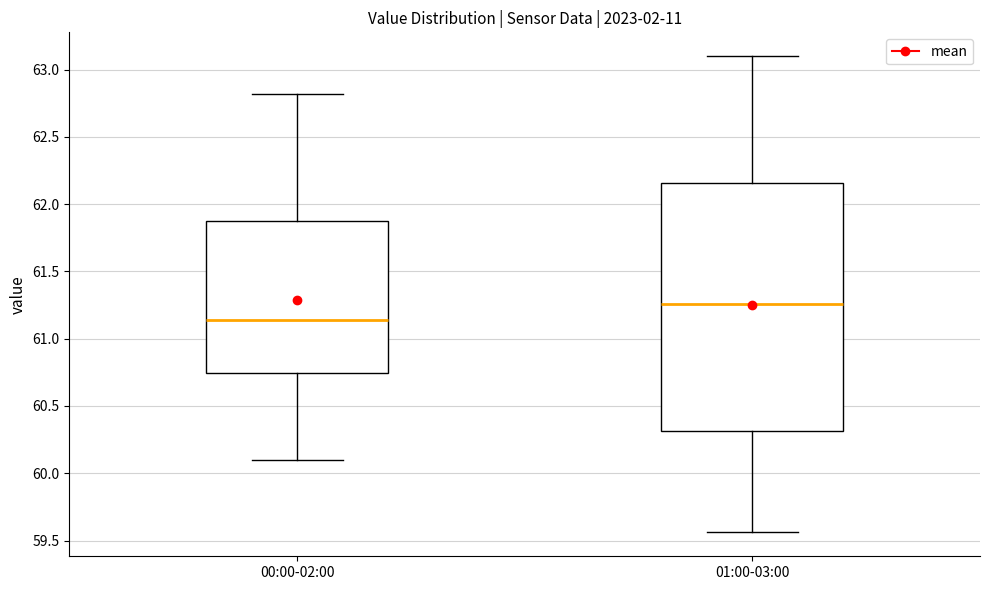

Where does the upper whisker of the box for 00:00-02:00 end on the y-axis? The values are not printed on the chart, so give them approximately, as read against the axis.

62.80